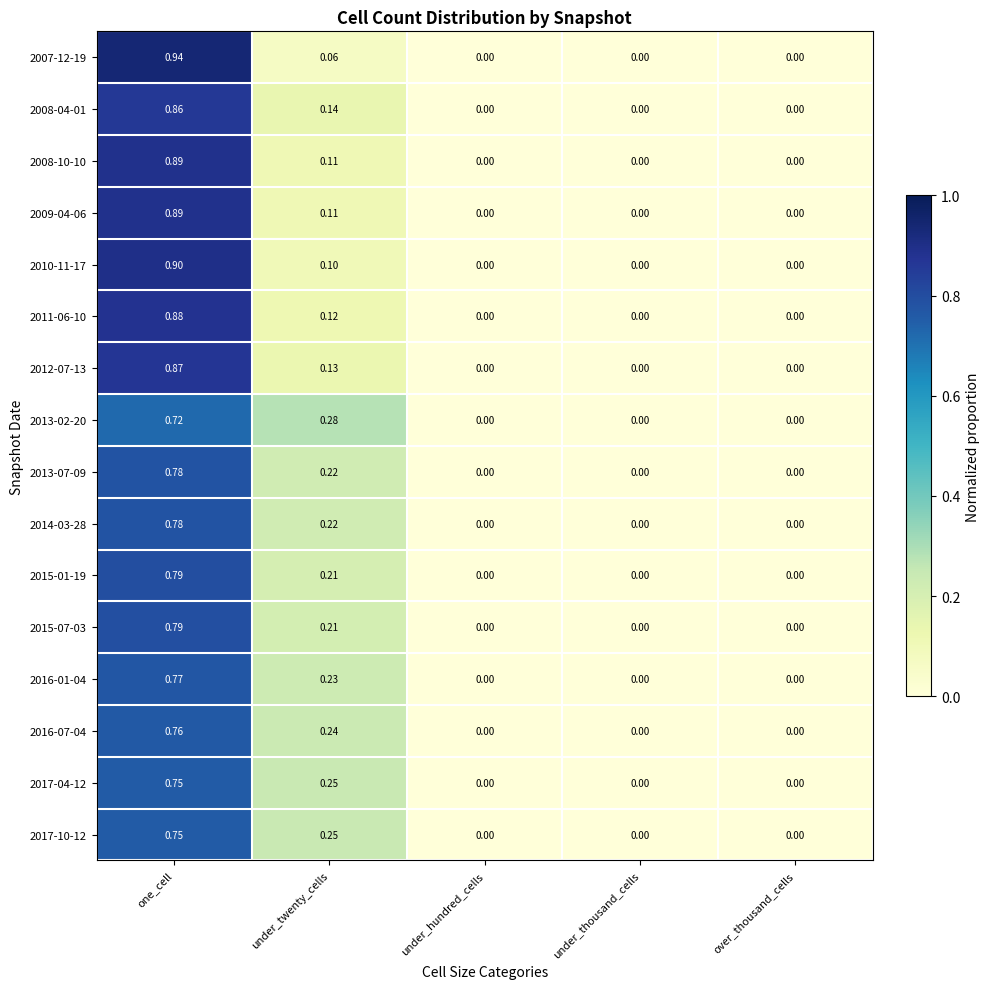

At which label does 2015-01-19 reach its peak?

one_cell